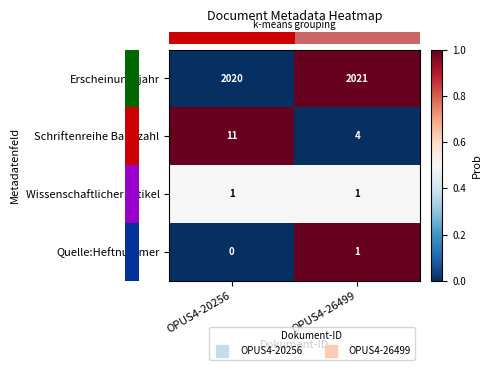

At how many categories does at least one series exceed 0?

2